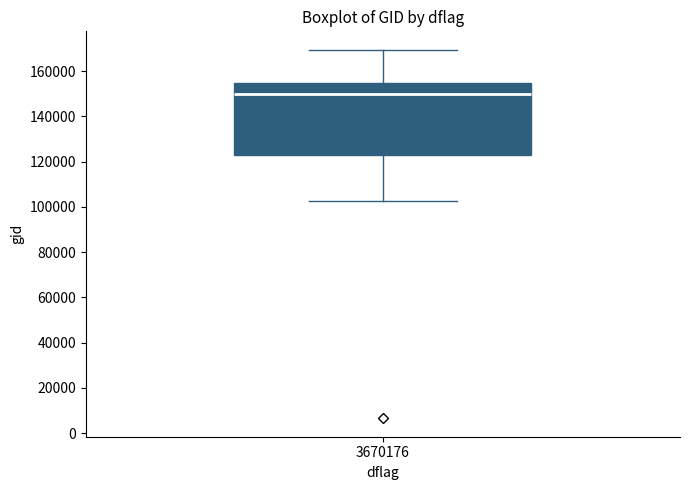

Where does the upper whisker of the box at x = 3670176 end on the y-axis? The values are not printed on the chart, so give them approximately, as read against the axis.

170000